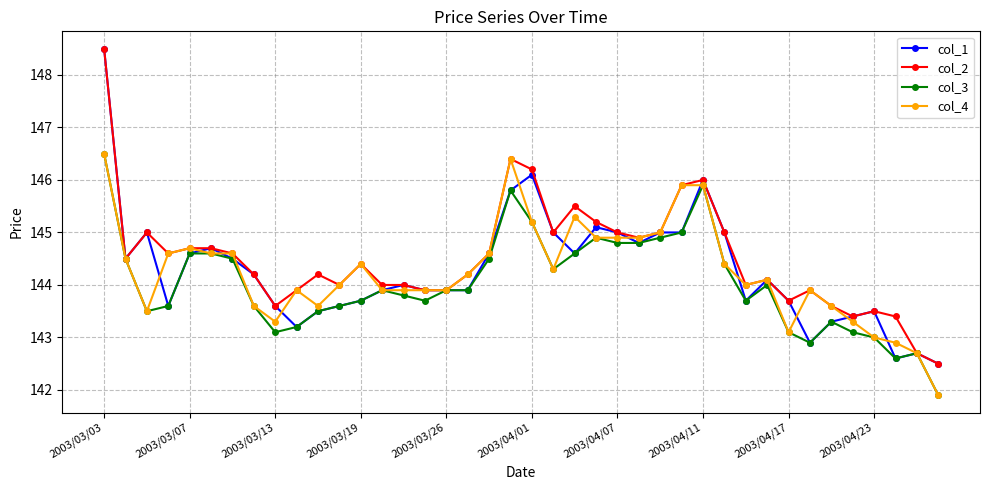

What is the greatest value displayed?

148.5